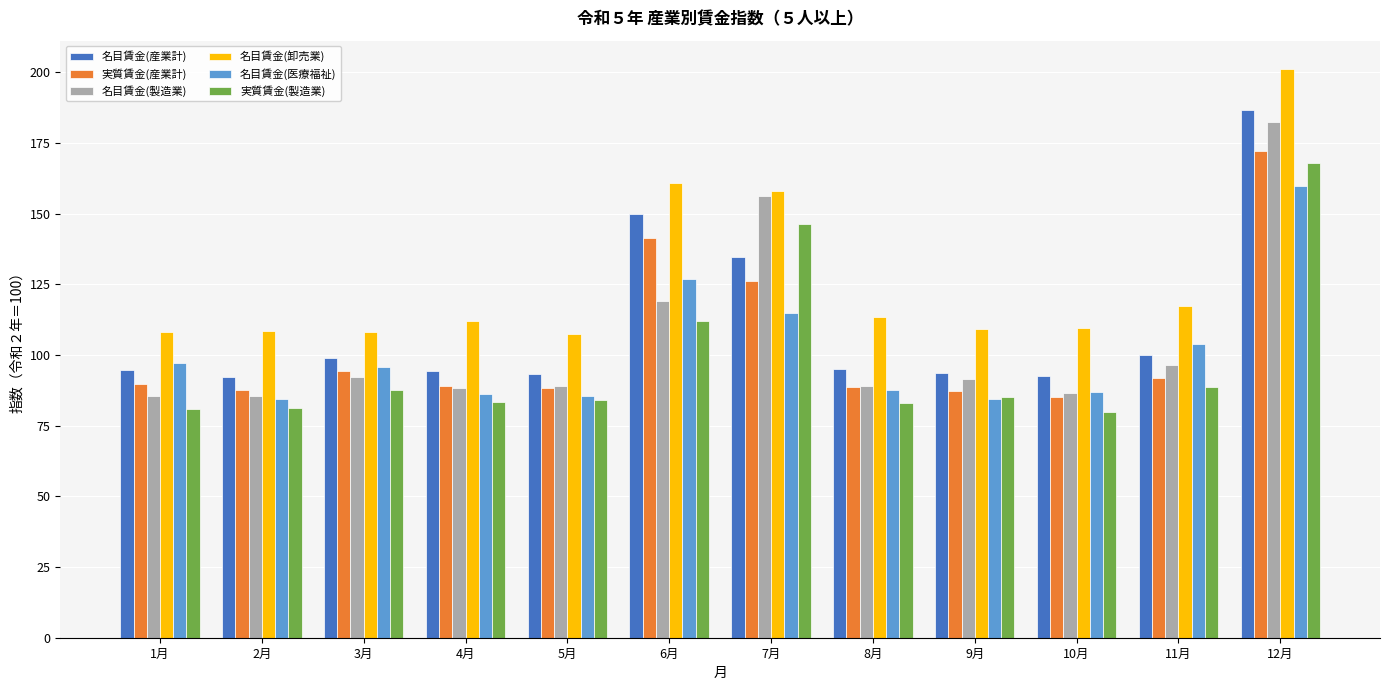

How many categories are shown in the chart?

12